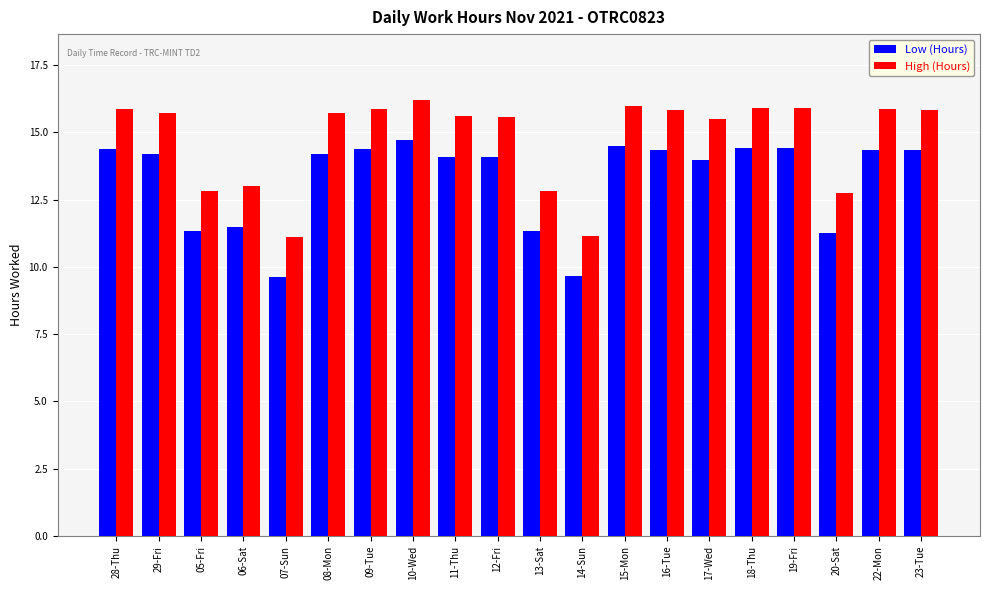

Is the value of High (Hours) at 09-Tue greater than the value of Low (Hours) at 28-Thu?

Yes